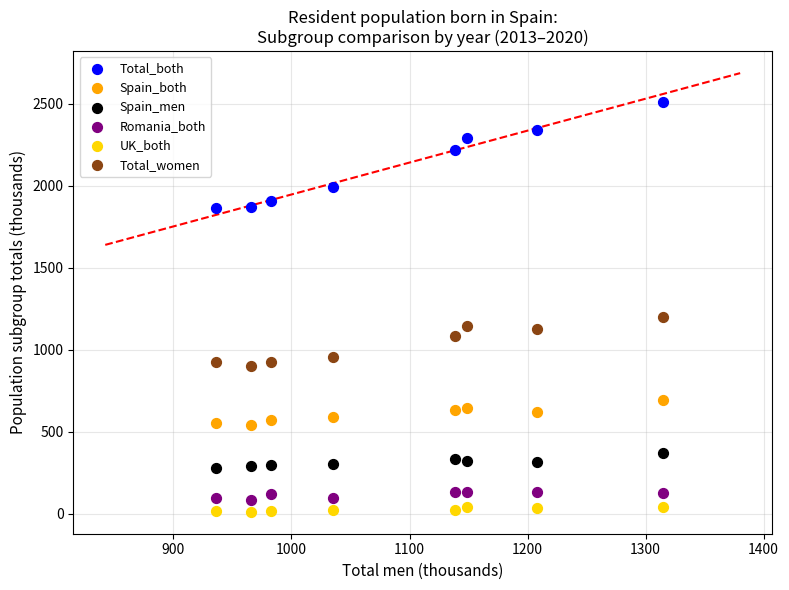

Which series has the widest spread of Y values?

Total_both